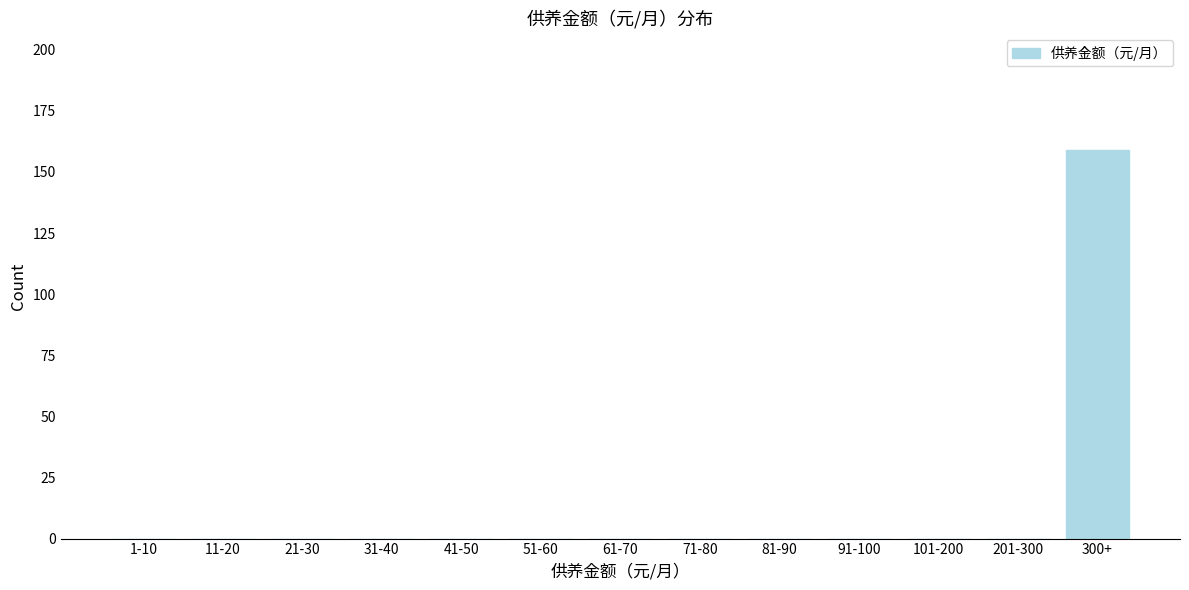

Reading left to right, transcribe all the data shown in this chart.

1-10=0	11-20=0	21-30=0	31-40=0	41-50=0	51-60=0	61-70=0	71-80=0	81-90=0	91-100=0	101-200=0	201-300=0	300+=159